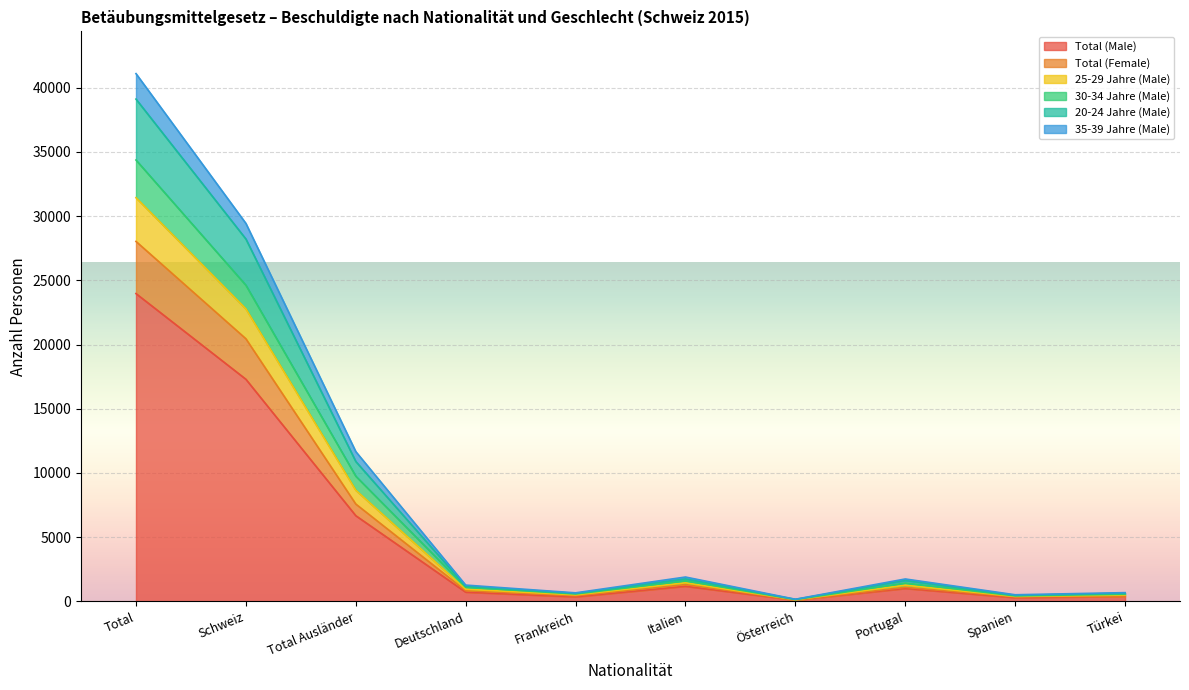

Does the chart display data point markers on the line(s)?

No